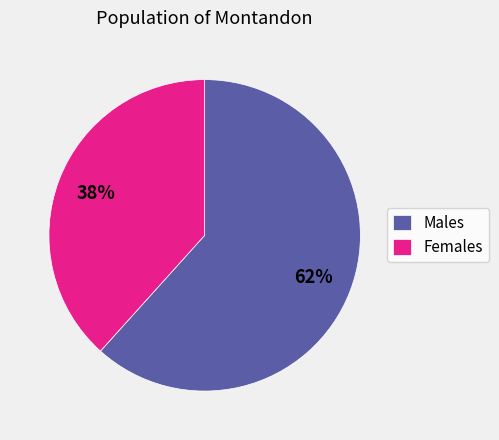

To the nearest percent, what is the average slice percentage?

50%